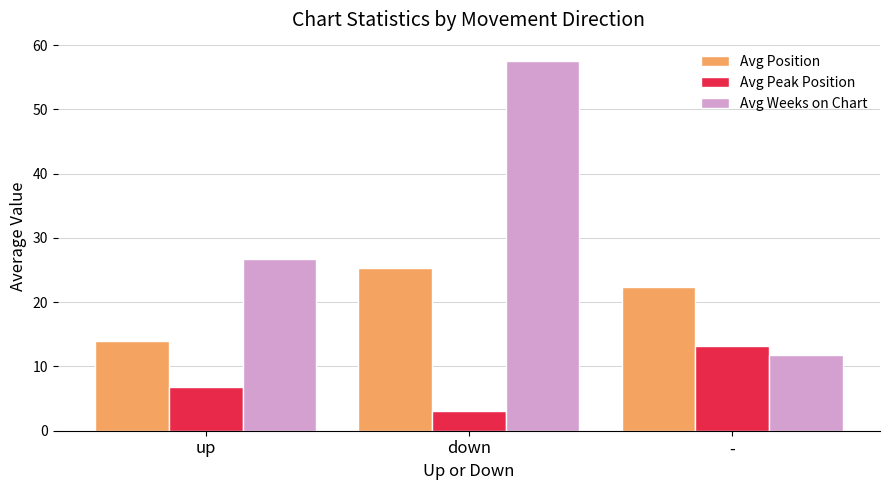

Which category has the lowest value in the Avg Peak Position series?

down